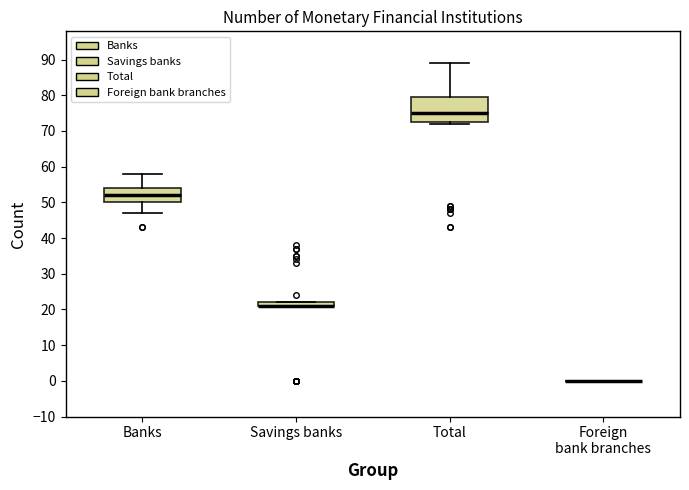

Comparing the boxes themselves (not the whiskers), which one is the tallest?

Total